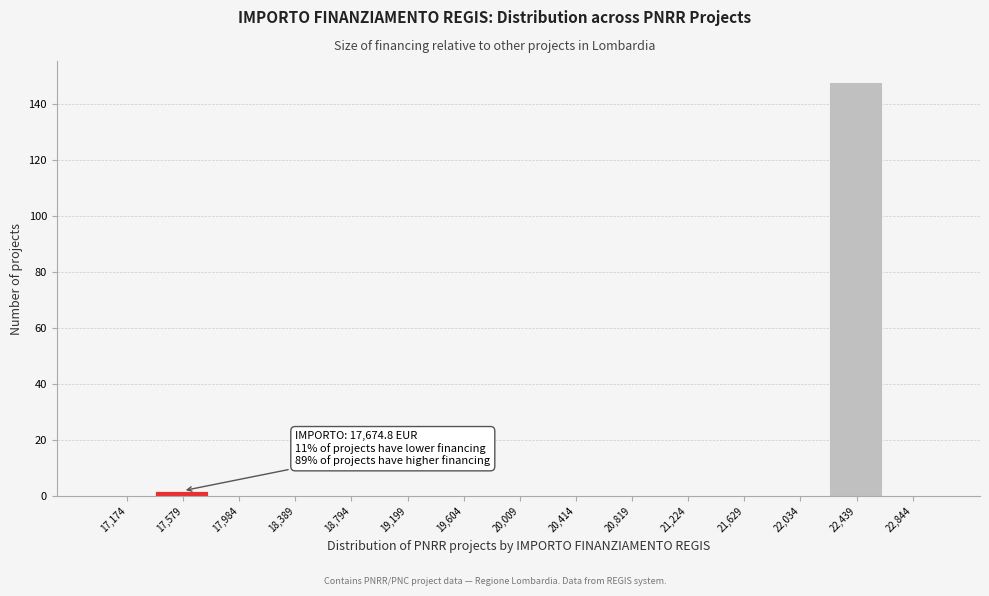

Reading right to left, list all the values displayed in this chart.

22,844=0	22,439=148	22,034=0	21,629=0	21,224=0	20,819=0	20,414=0	20,009=0	19,604=0	19,199=0	18,794=0	18,389=0	17,984=0	17,579=2	17,174=0